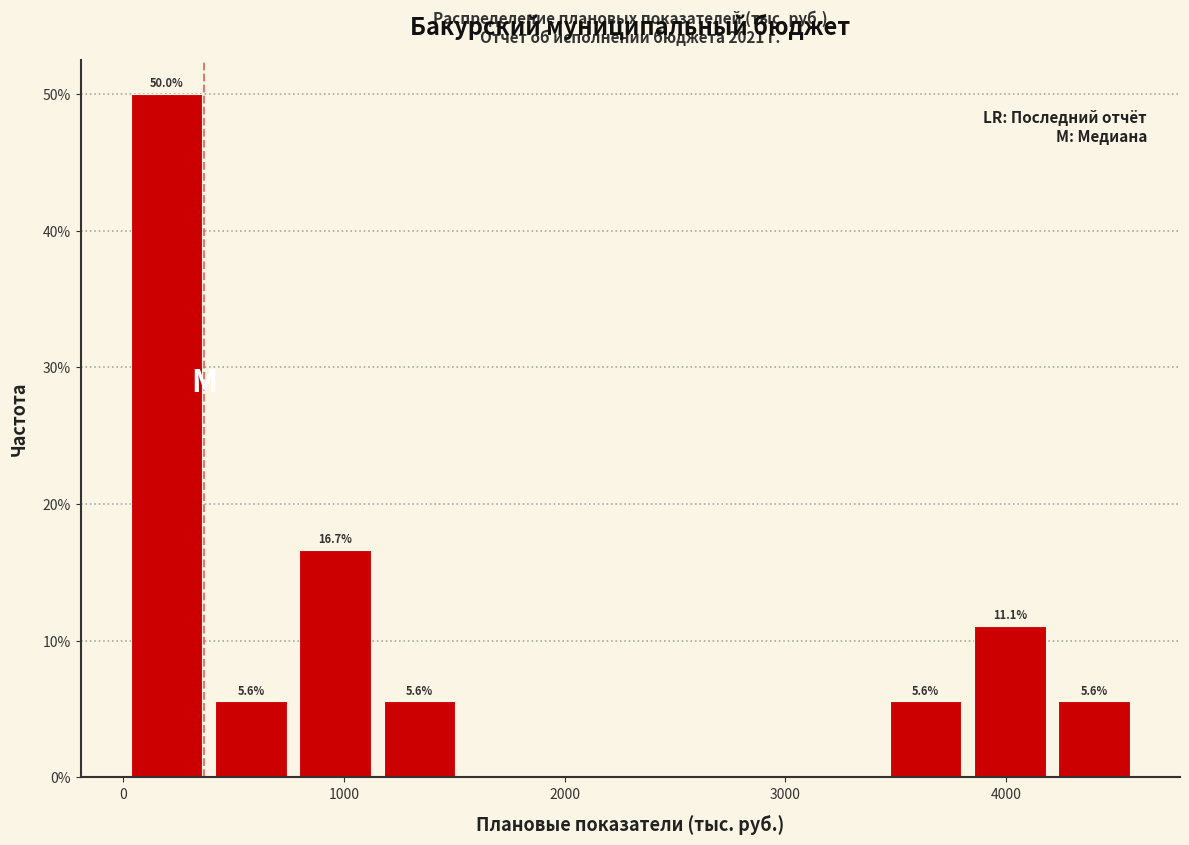

Around what value on the x-axis is the tallest bar? Give the approximate position of its centre, as read against the axis.

200